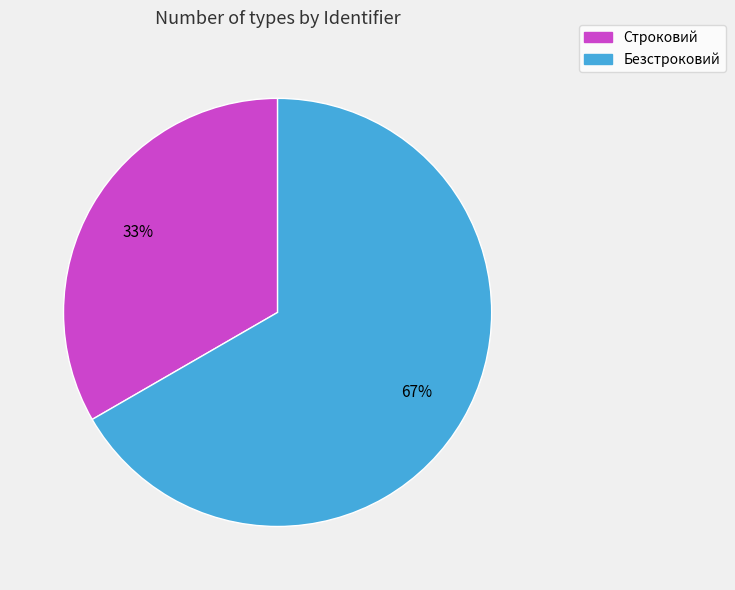

To the nearest percent, what is the combined percentage of Строковий and Безстроковий?

100%